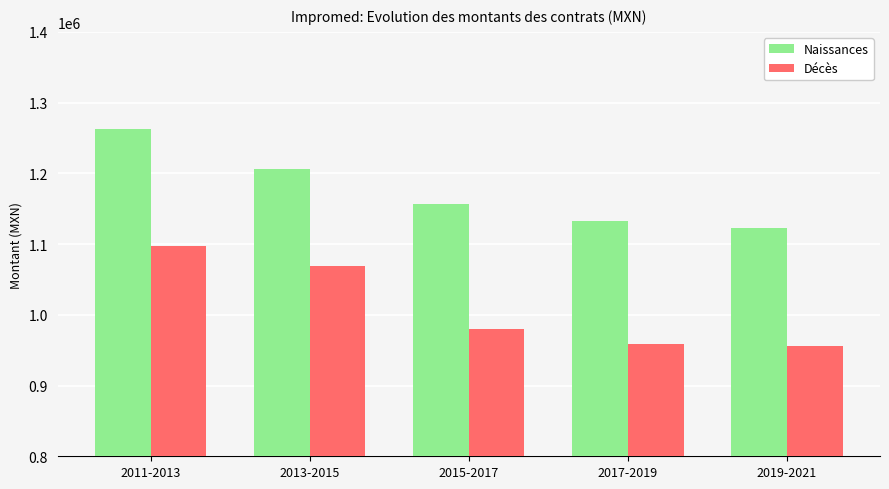

What is the difference between the highest and lowest values at 2013-2015?

137797.5